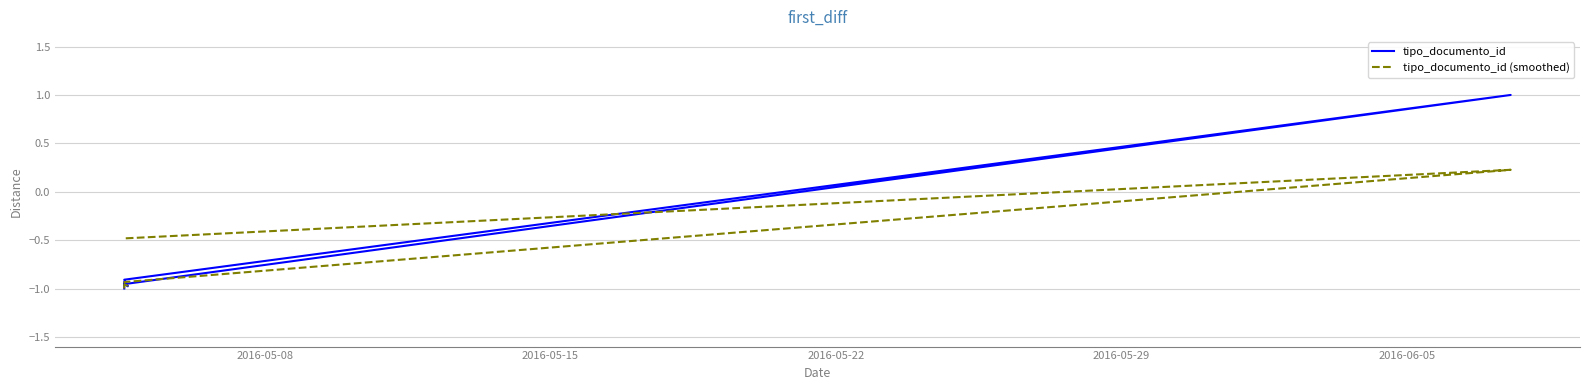

How many data points in tipo_documento_id are above 0?

1